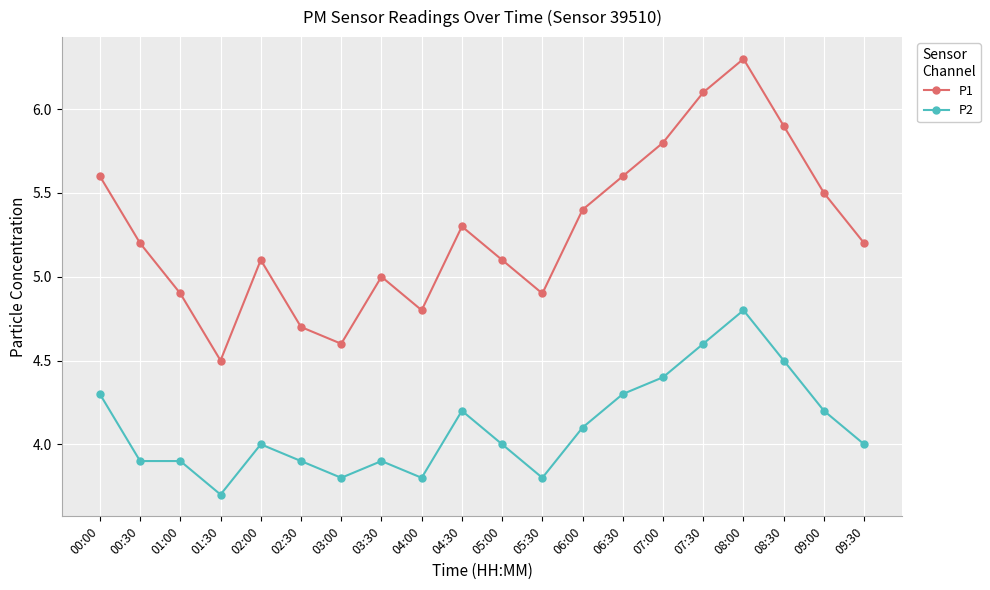

True or false: P1 has more than 1 interior local peaks.

True